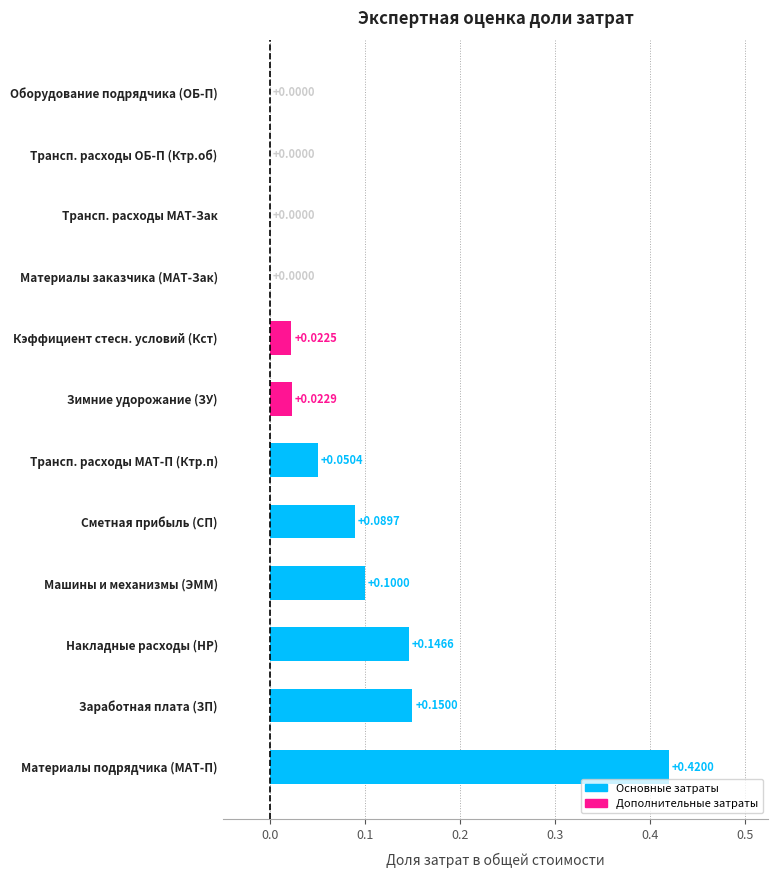

Between Материалы заказчика (МАТ-Зак) and Материалы подрядчика (МАТ-П), which is larger?

Материалы подрядчика (МАТ-П)